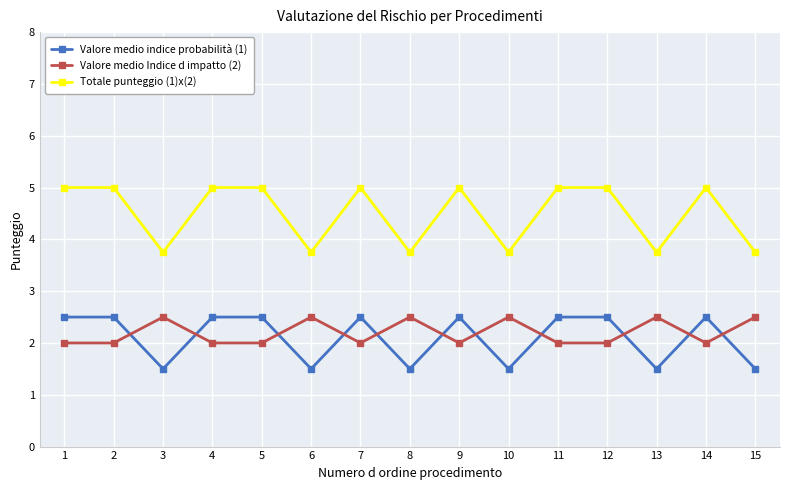

True or false: Totale punteggio (1)x(2) has more than 2 interior local peaks.

True